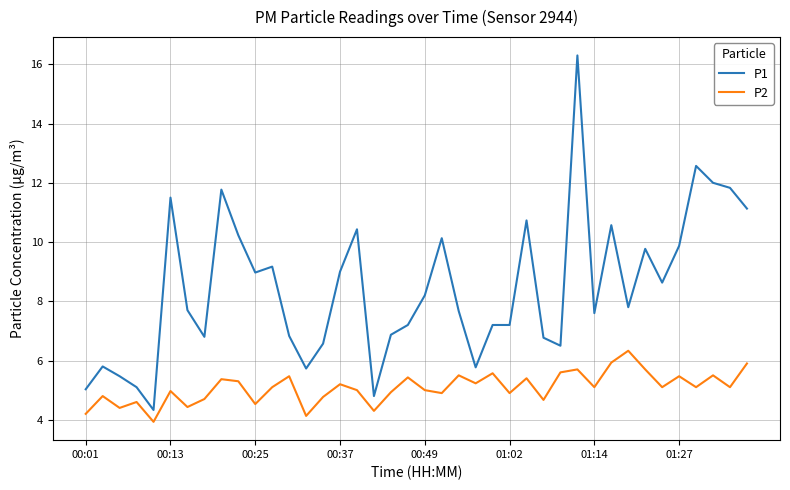

Which series has the largest total across all categories?

P1